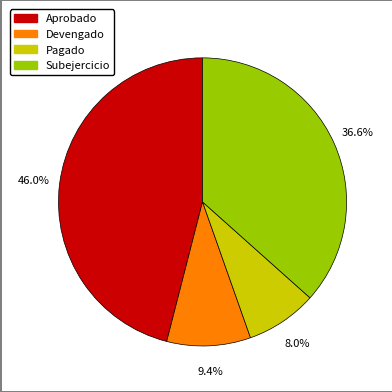

Which category has the biggest portion of the pie?

Aprobado